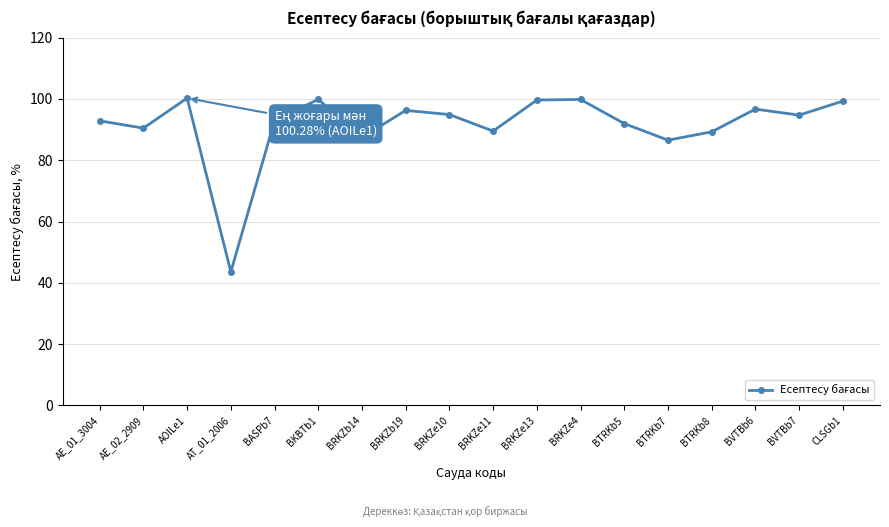

Is this an area chart (filled region under the line)?

No